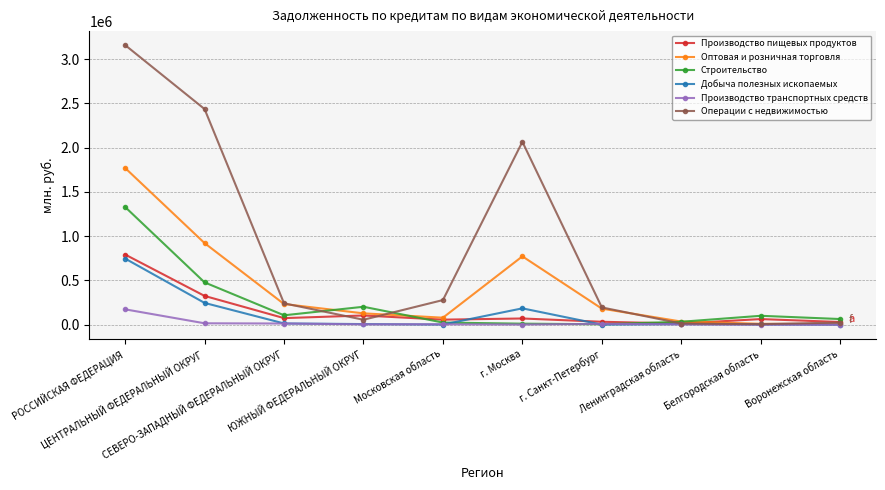

What are all the series names shown in the legend?

Производство пищевых продуктов, Оптовая и розничная торговля, Строительство, Добыча полезных ископаемых, Производство транспортных средств, Операции с недвижимостью